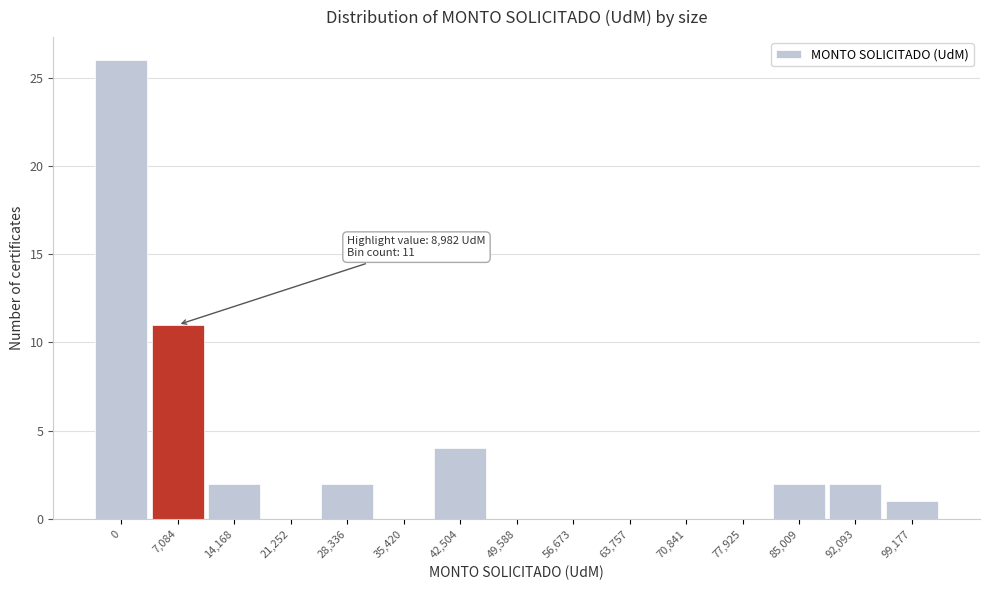

Reading right to left, extract all data points from this chart.

99,177=1	92,093=2	85,009=2	77,925=0	70,841=0	63,757=0	56,673=0	49,588=0	42,504=4	35,420=0	28,336=2	21,252=0	14,168=2	7,084=11	0=26